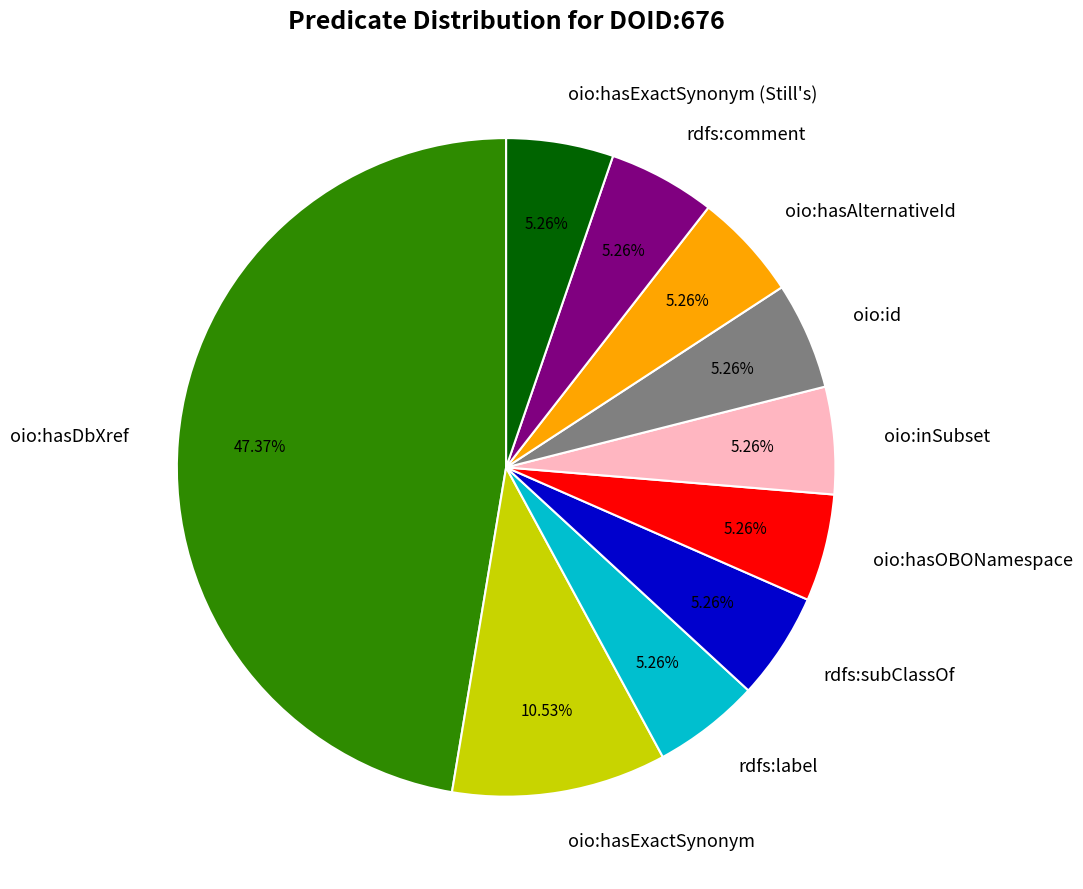

Is the sum of oio:hasOBONamespace and oio:inSubset greater than half?

No